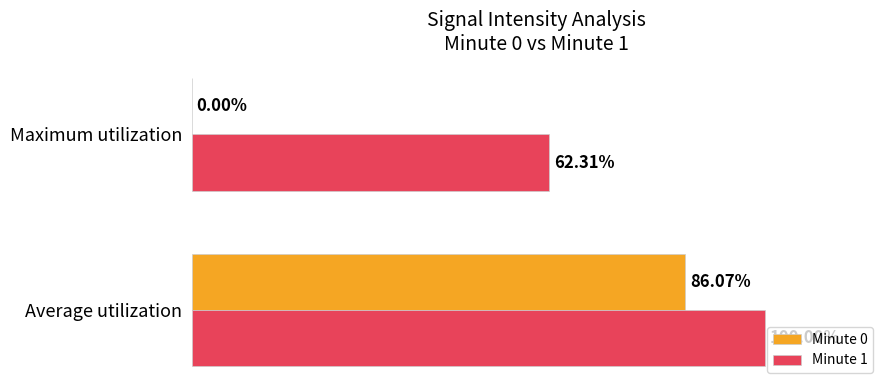

At which label is Minute 1 closest to 81?

Maximum utilization